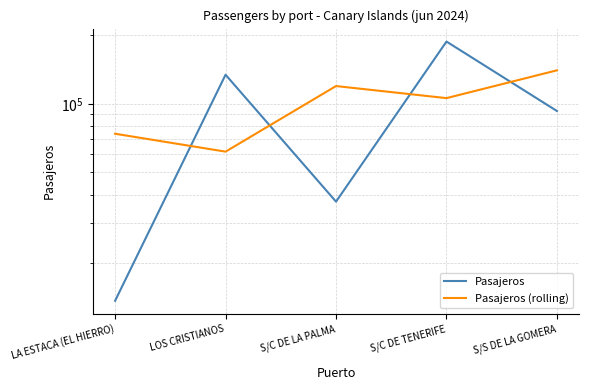

What is the label of the 1st point from the right?

S/S DE LA GOMERA